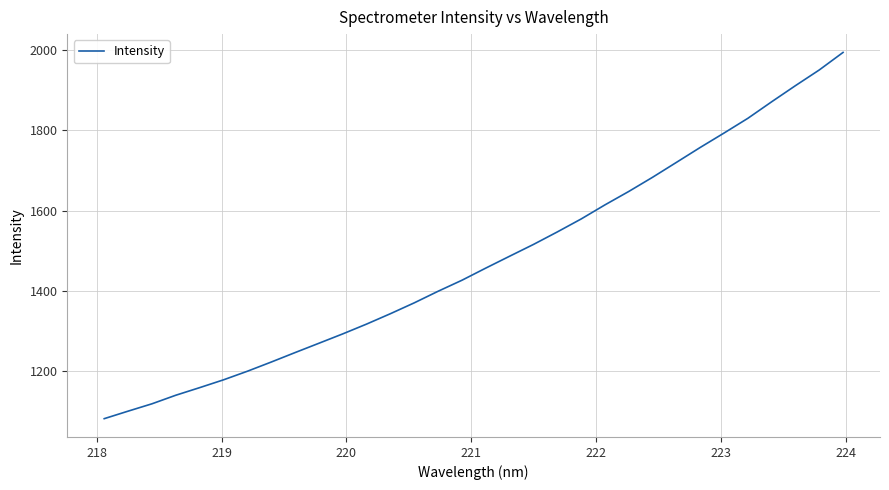

What is the minimum value shown in the chart?

1081.4